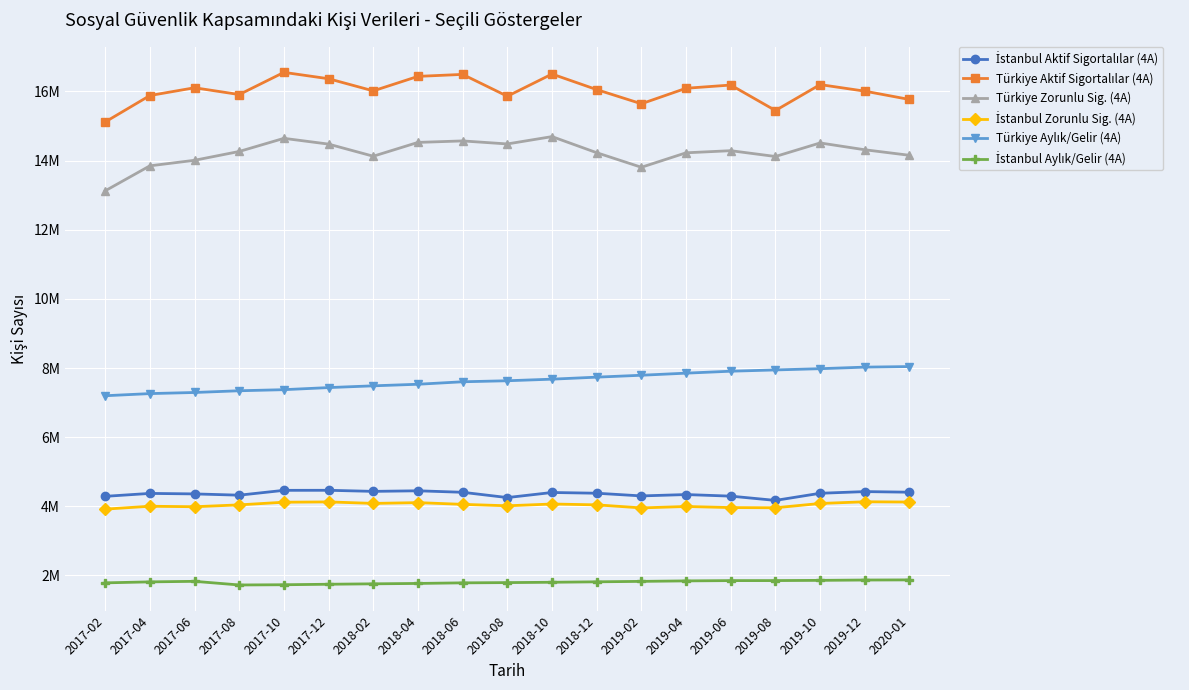

Is this an area chart (filled region under the line)?

No